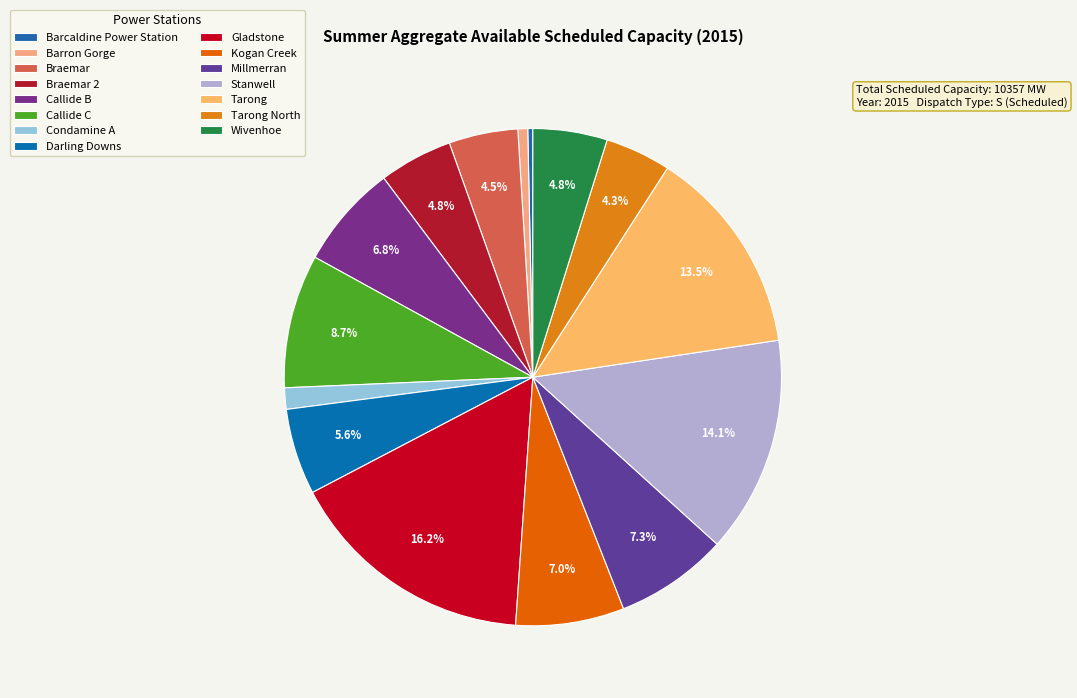

True or false: Kogan Creek accounts for 7% of the total.

True